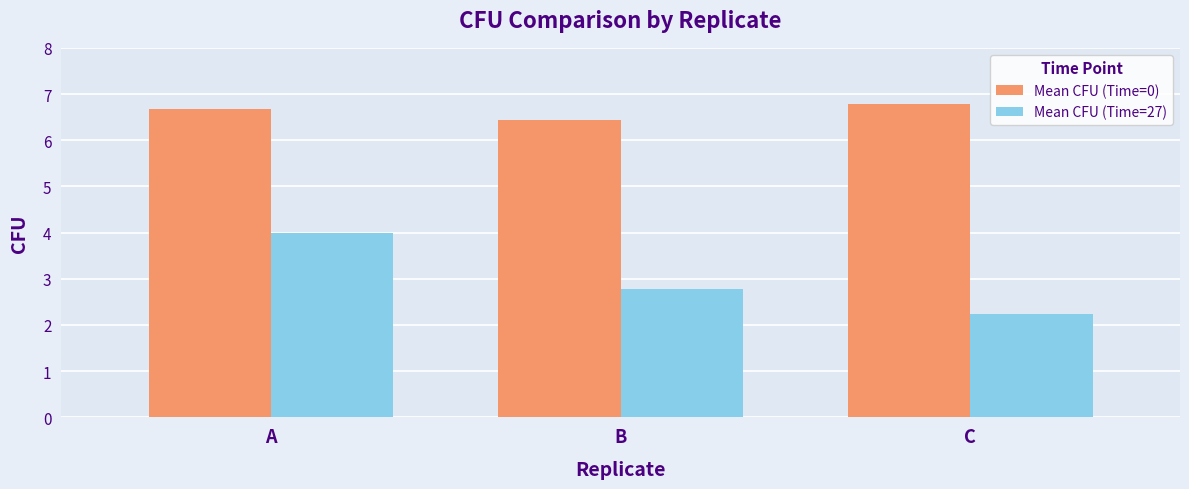

What is the spread (max minus min) of values at A?

2.7